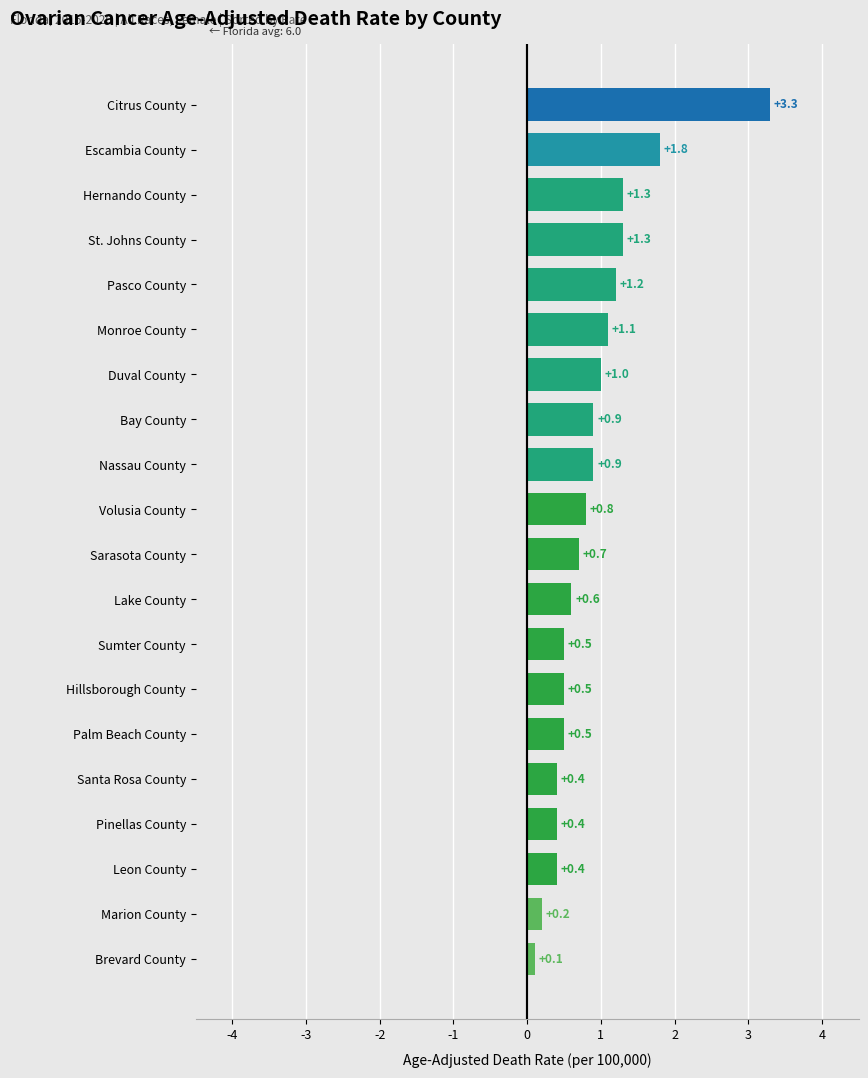

Does the chart contain stacked bars?

No